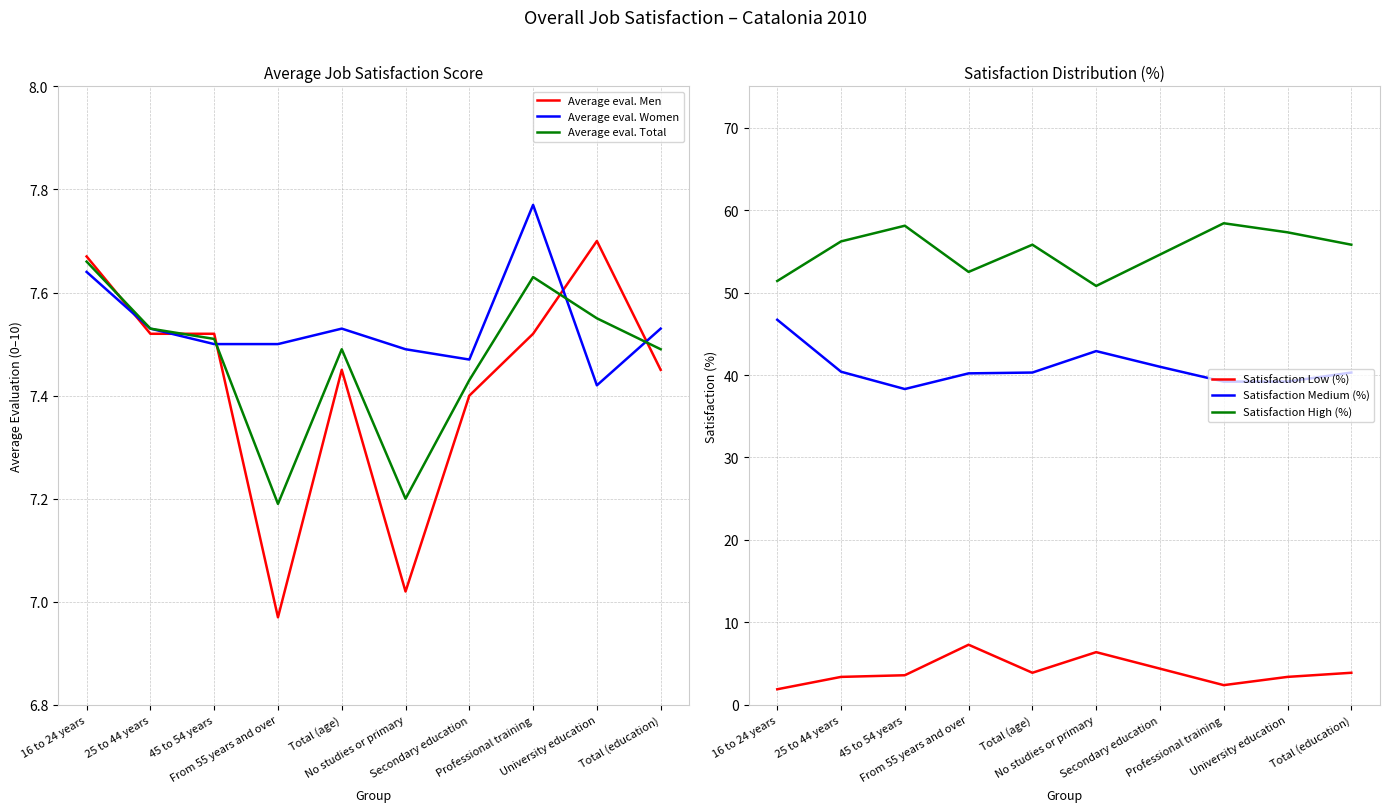

In Satisfaction Medium (%), how many points are lower than both neighbors (excluding endpoints)?

1